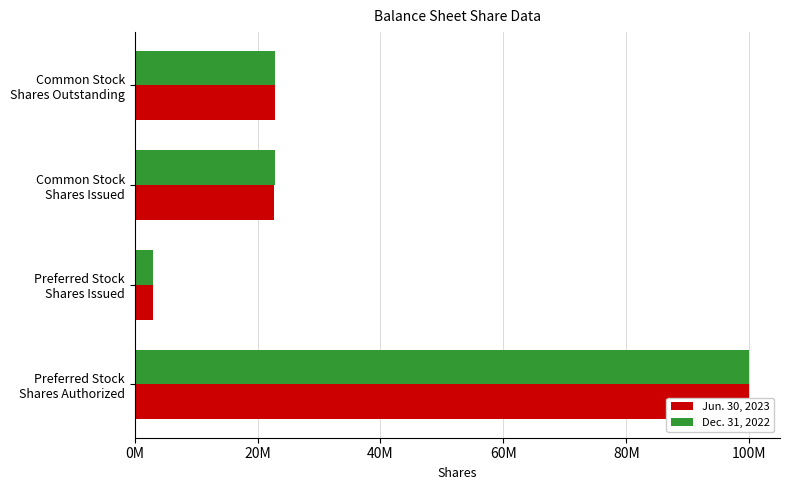

Which series has the largest total across all categories?

Dec. 31, 2022